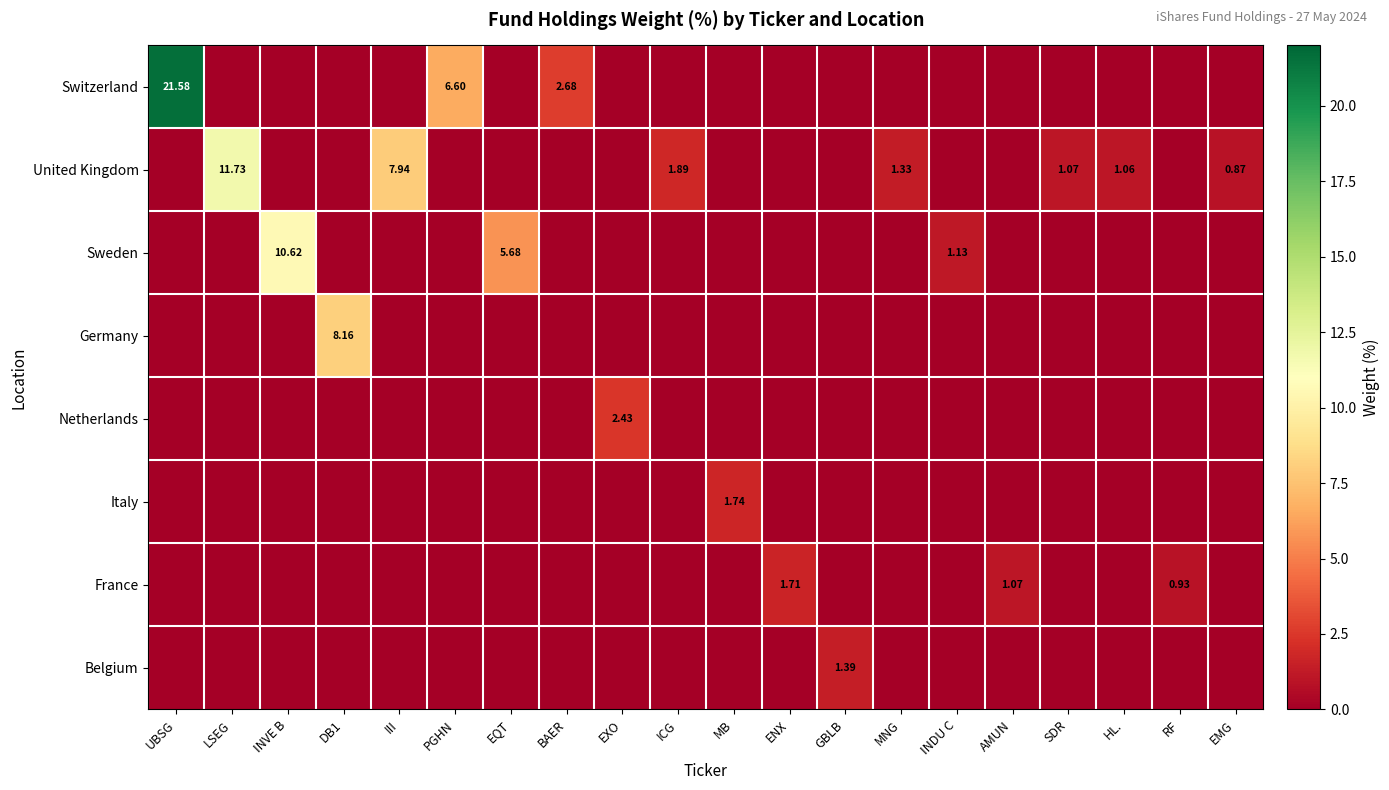

Which has a higher value, EXO or UBSG?

UBSG